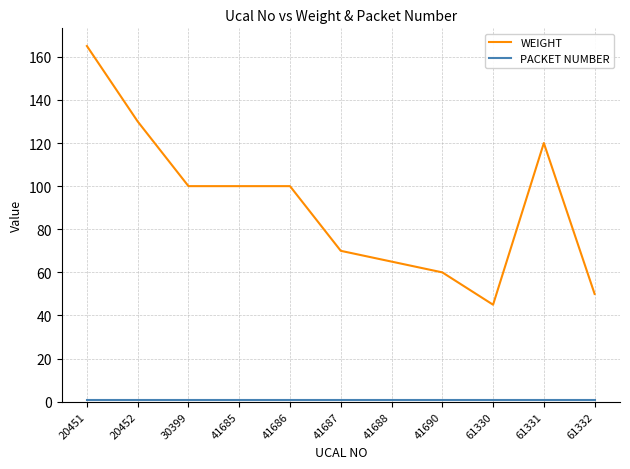

Count the number of categories in the chart.

11